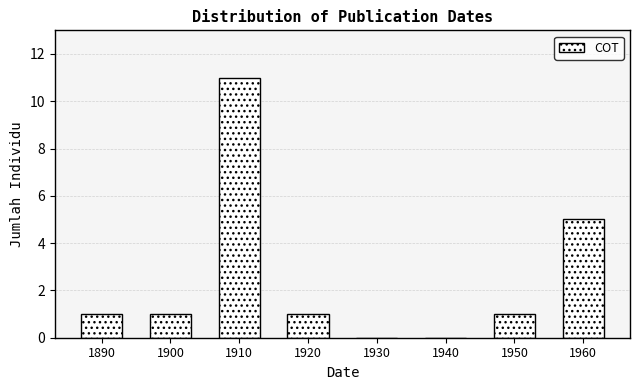

Reading right to left, list all the values displayed in this chart.

1960=5	1950=1	1940=0	1930=0	1920=1	1910=11	1900=1	1890=1